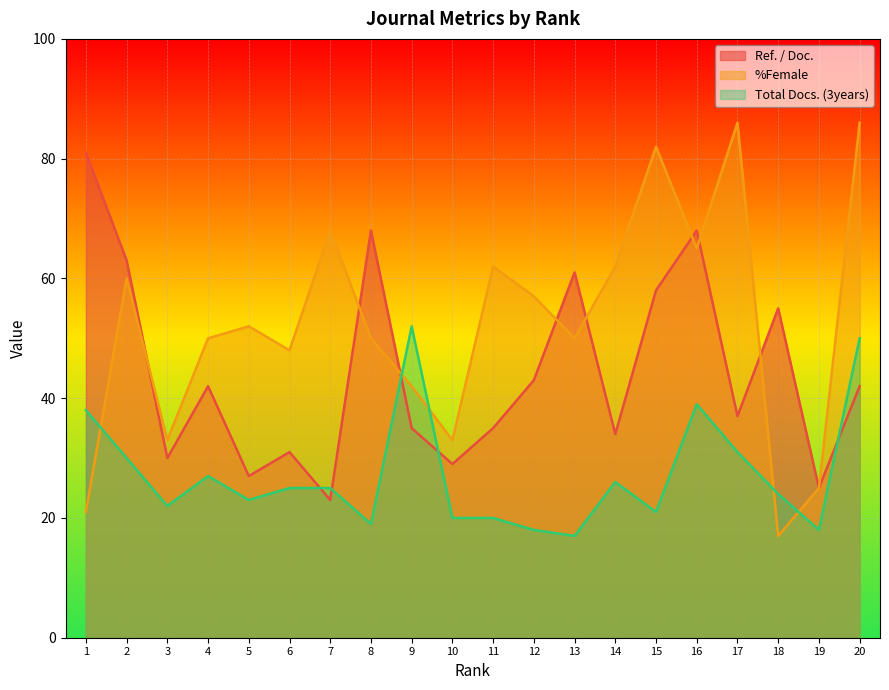

Reading left to right, what are all the values shown in this chart?

Ref. / Doc.: 81	63	30	42	27	31	23	68	35	29	35	43	61	34	58	68	37	55	25	42
%Female: 21	60	33	50	52	48	68	50	42	33	62	57	50	62	82	65	86	17	25	86
Total Docs. (3years): 38	30	22	27	23	25	25	19	52	20	20	18	17	26	21	39	31	24	18	50